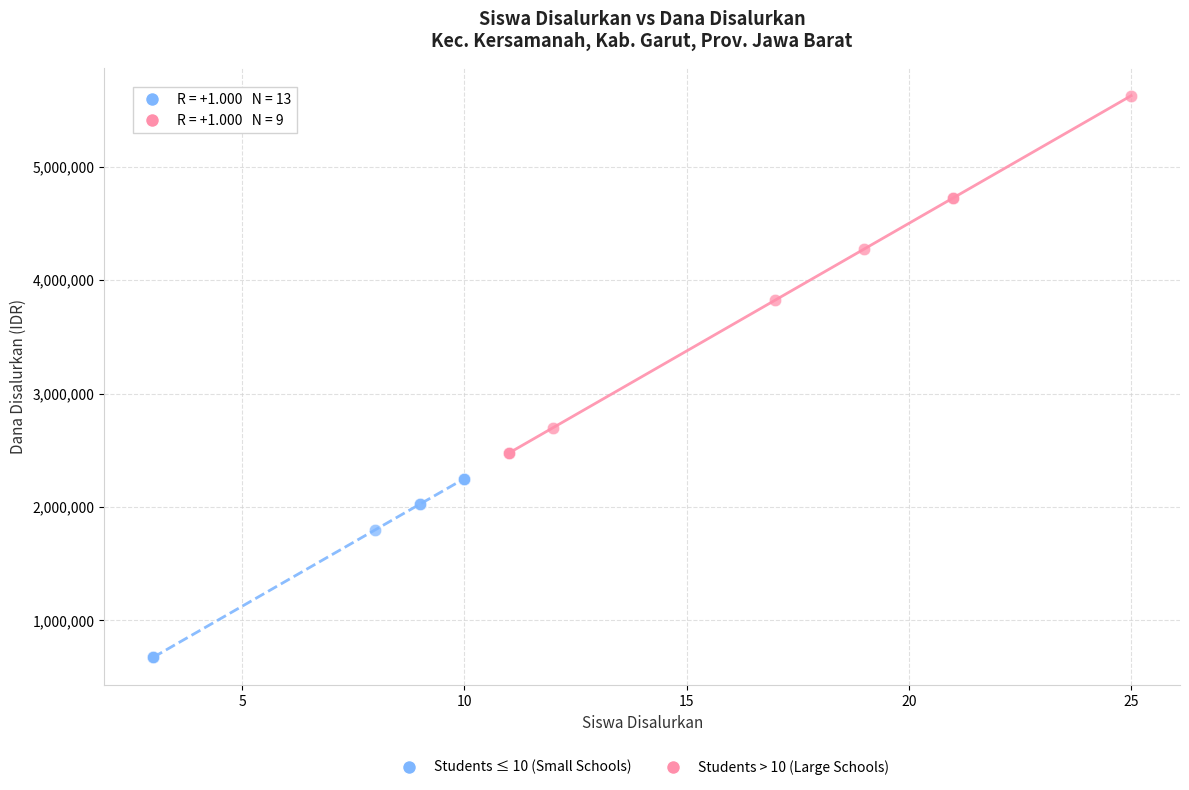

Which series reaches the minimum Y coordinate?

Students ≤ 10 (Small Schools)